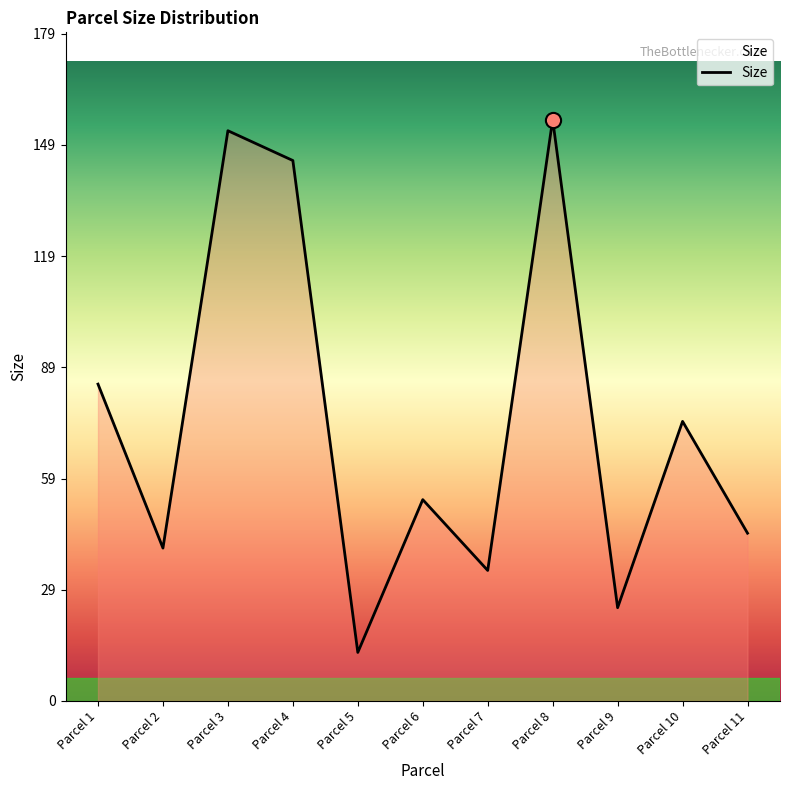

What is the change in value from Parcel 7 to Parcel 8?

+121